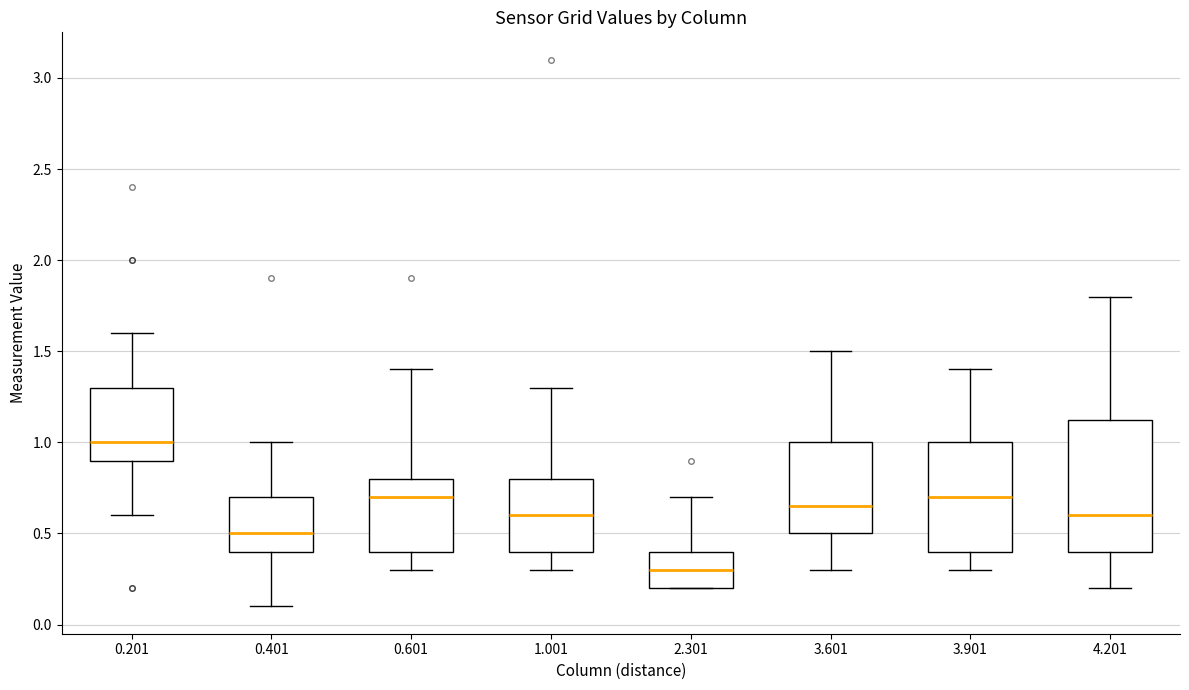

Reading left to right, transcribe this box plot: for each box, give where its median line is, the range the box spans, and where its two whiskers end, as read against the y-axis. The values are not printed on the chart, so give them approximately, as read against the axis.

0.201: median 1.00, box 0.90 to 1.30, whiskers 0.60 to 1.60
0.401: median 0.50, box 0.40 to 0.70, whiskers 0.10 to 1.00
0.601: median 0.70, box 0.40 to 0.80, whiskers 0.30 to 1.40
1.001: median 0.60, box 0.40 to 0.80, whiskers 0.30 to 1.30
2.301: median 0.30, box 0.20 to 0.40, whiskers 0.20 to 0.70
3.601: median 0.65, box 0.50 to 1.00, whiskers 0.30 to 1.50
3.901: median 0.70, box 0.40 to 1.00, whiskers 0.30 to 1.40
4.201: median 0.60, box 0.40 to 1.15, whiskers 0.20 to 1.80